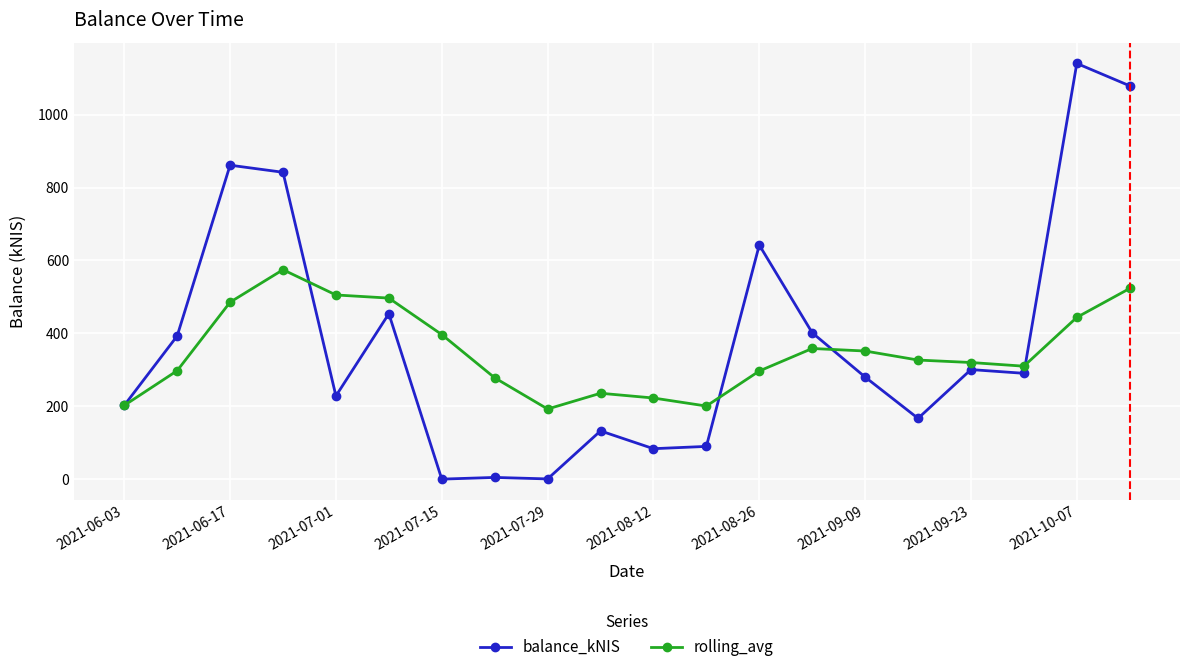

What is the value of the rolling_avg point at the 6th from the left?

496.8